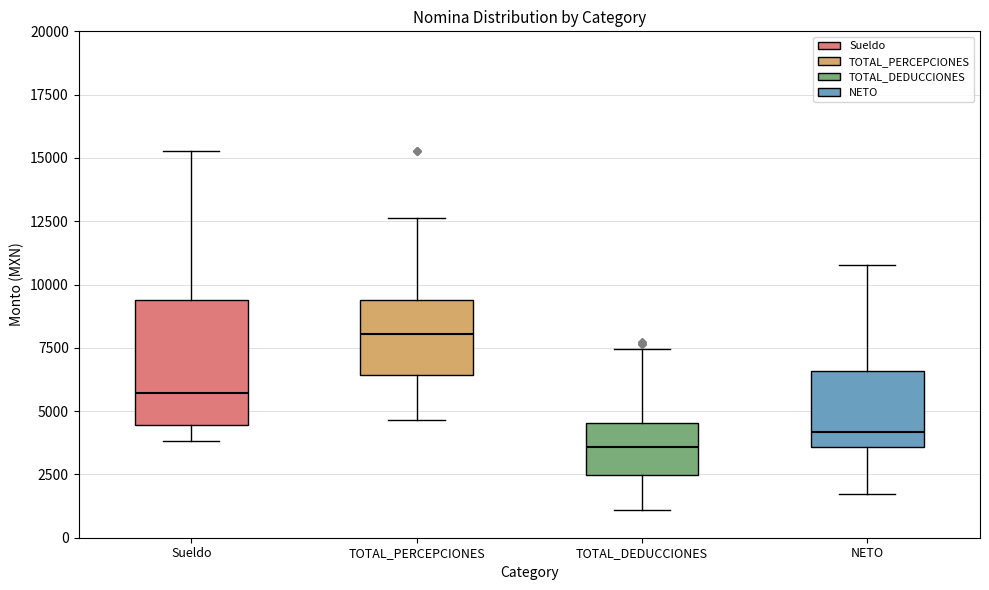

Which box has the lowest median line?

TOTAL_DEDUCCIONES